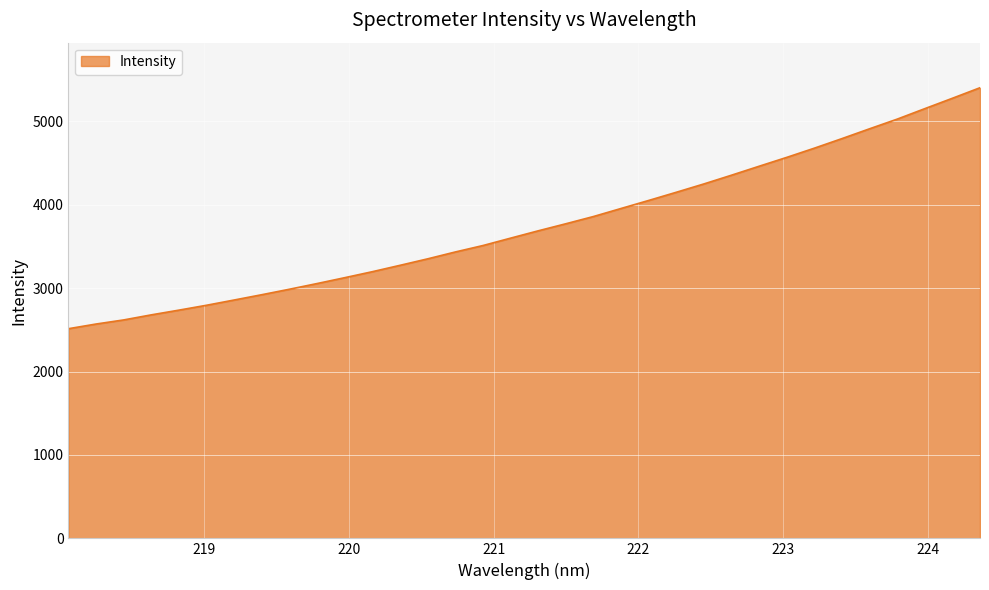

What is the minimum value shown in the chart?

2512.9